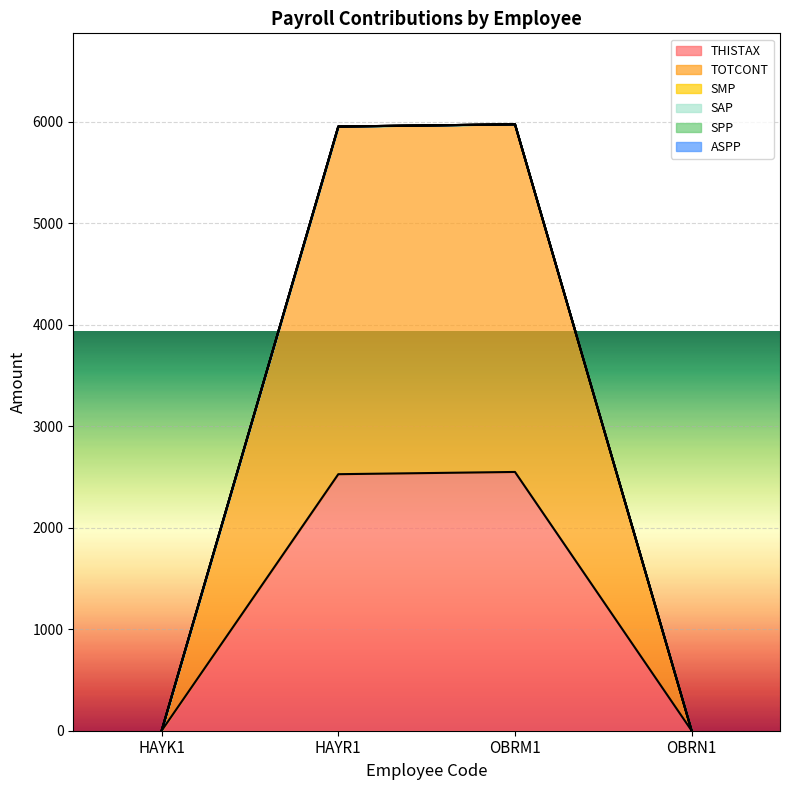

True or false: TOTCONT and SMP intersect in this chart.

False